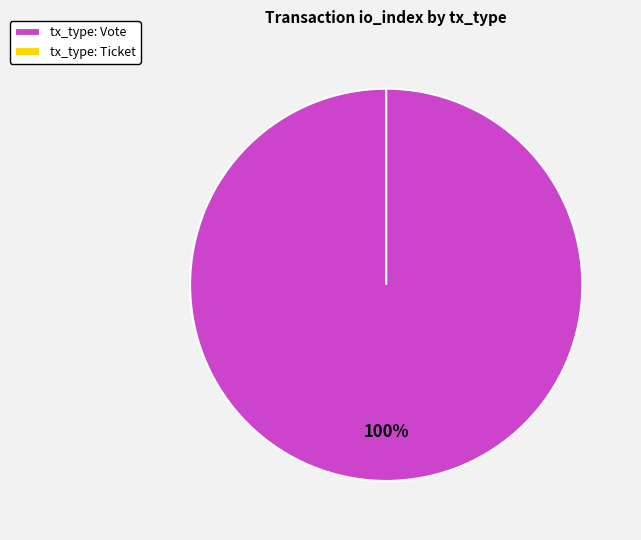

Combined, what portion of the pie is Ticket and Vote?

100.0%